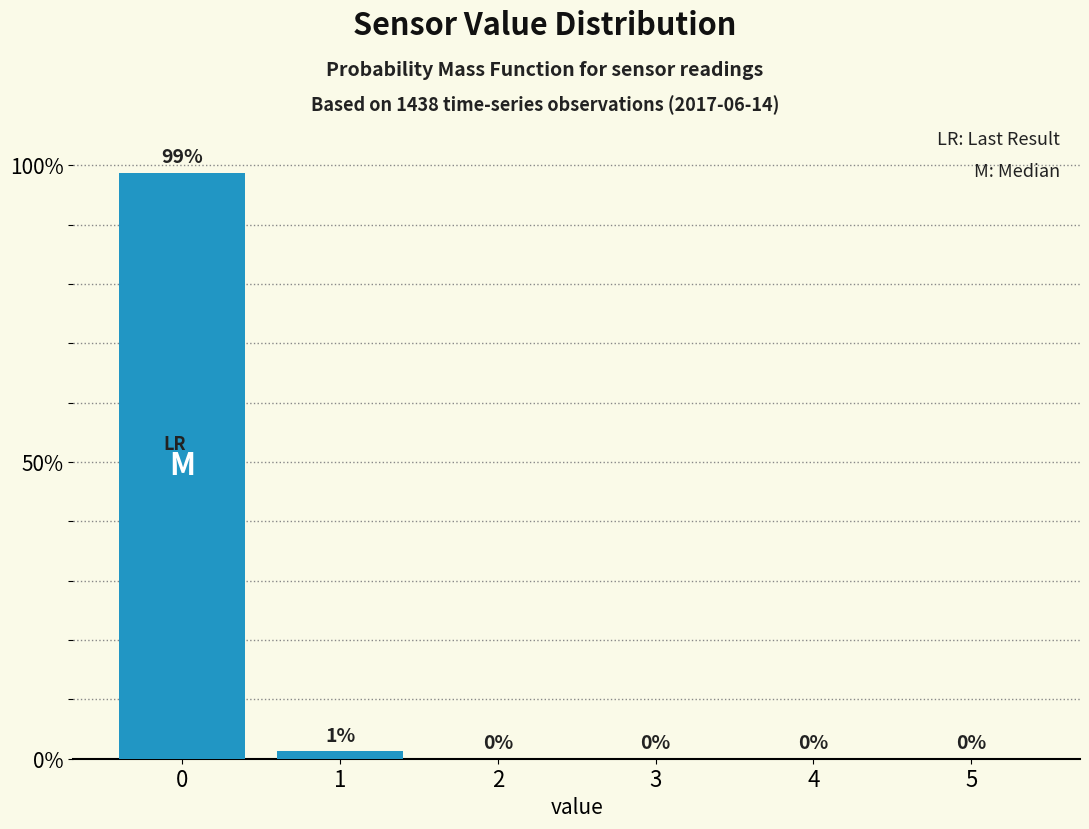

Are the bars horizontal?

No